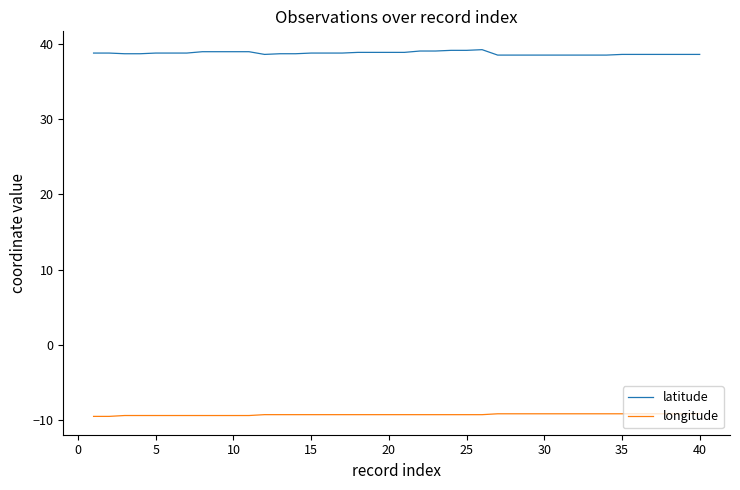

True or false: latitude and longitude intersect in this chart.

False